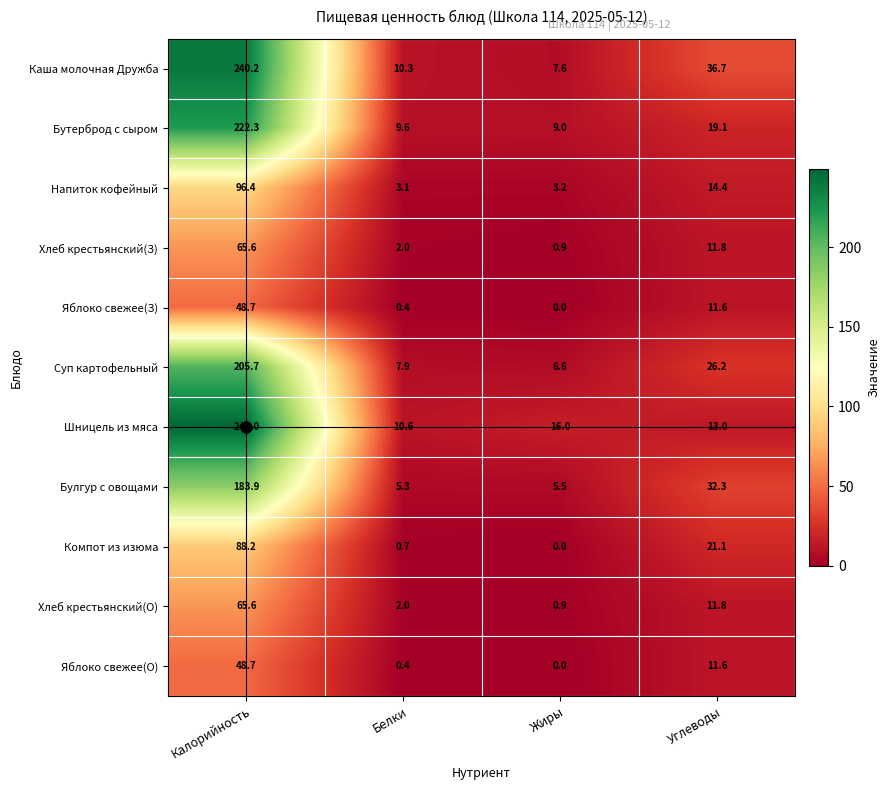

Read the Яблоко свежее(О) value at Калорийность.

48.7